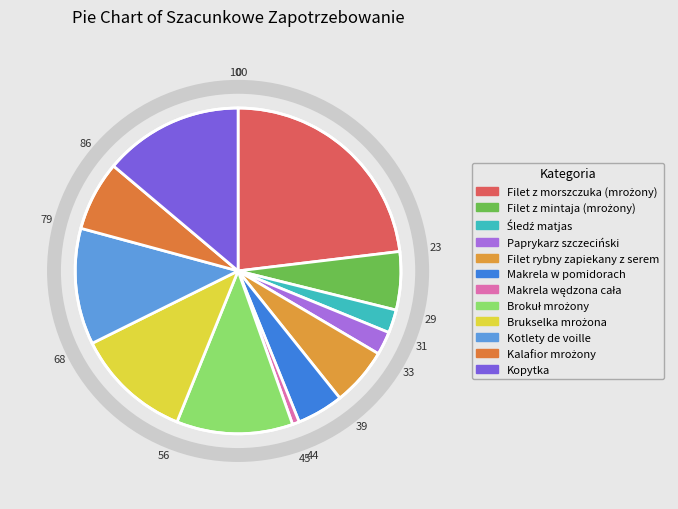

Which category has the biggest portion of the pie?

Filet z morszczuka (mrożony)